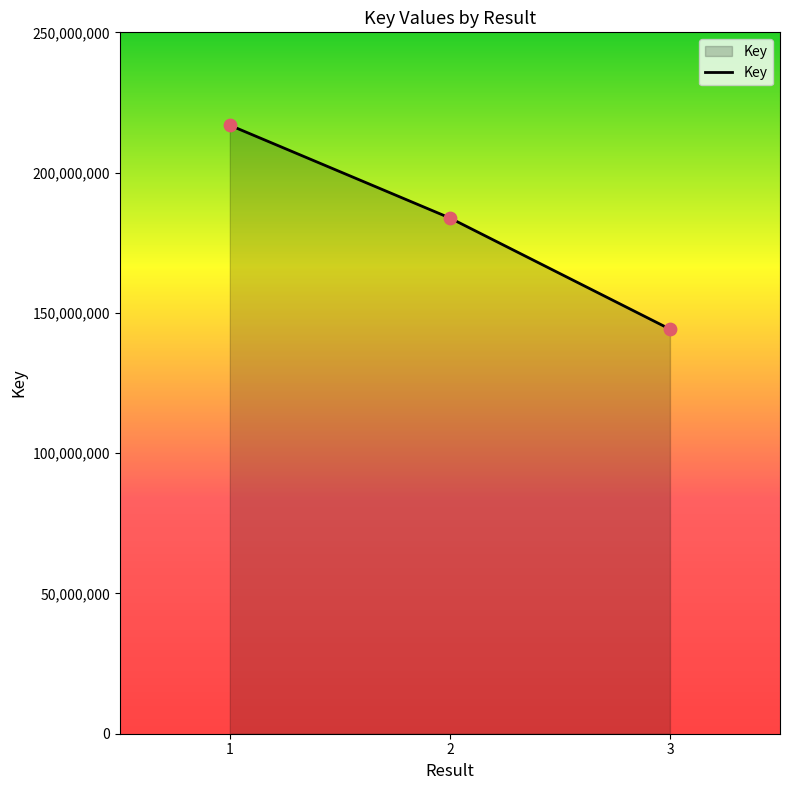

Between 3 and 1, which is larger?

1